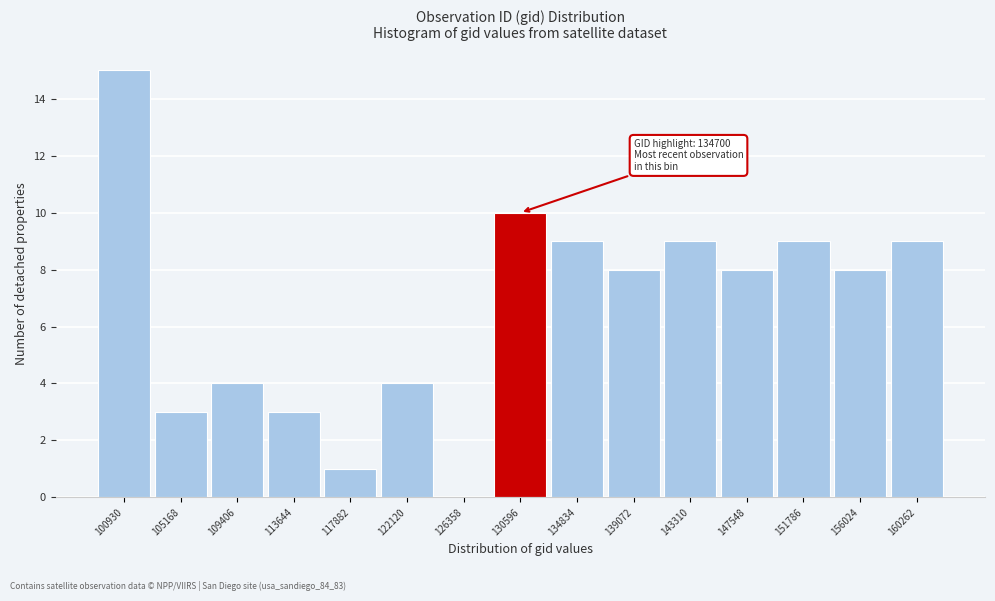

Reading left to right, transcribe all the data shown in this chart.

100930=15	105168=3	109406=4	113644=3	117882=1	122120=4	126358=0	130596=10	134834=9	139072=8	143310=9	147548=8	151786=9	156024=8	160262=9